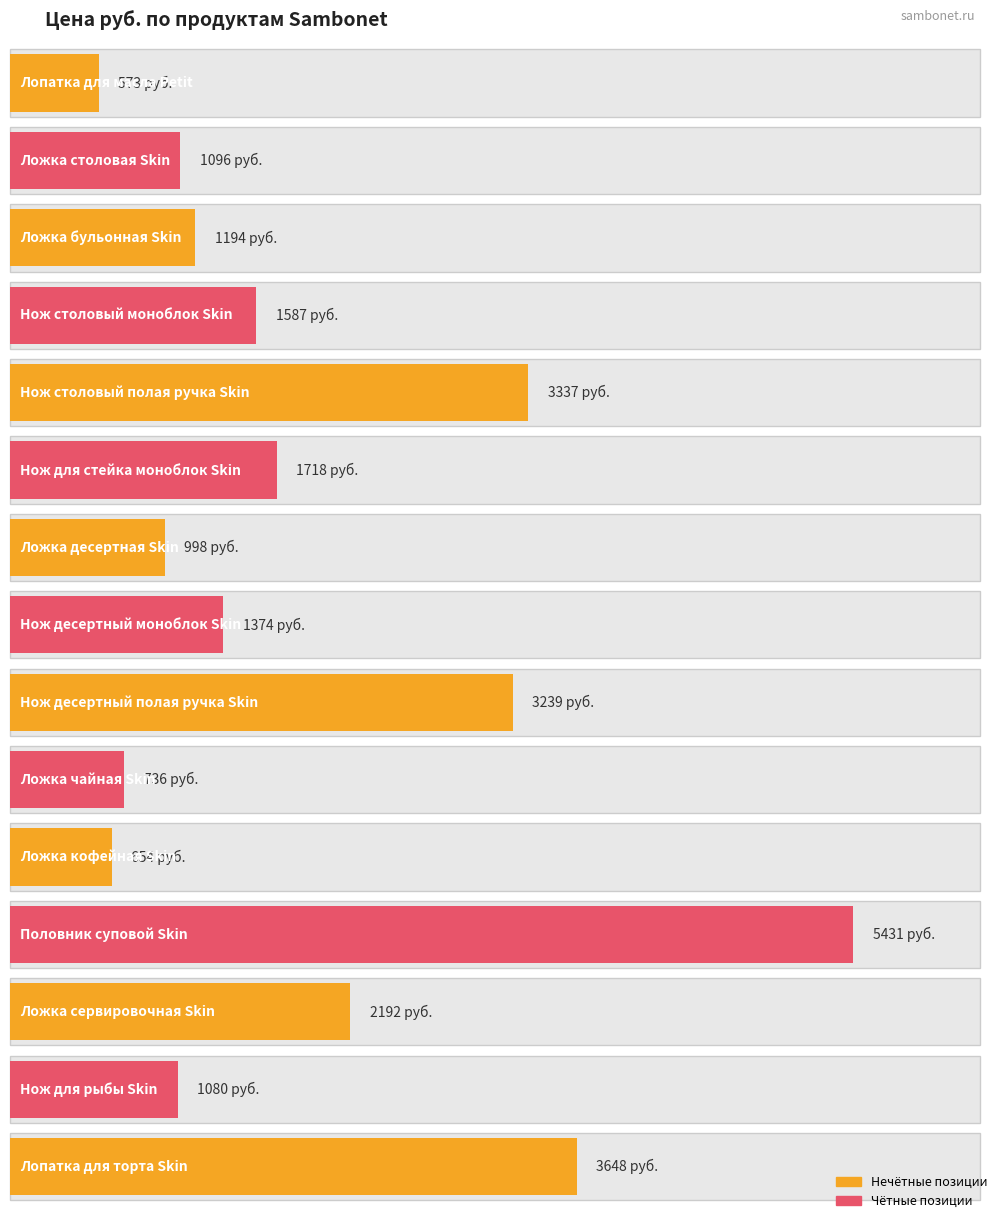

What is the average value?

1923.8